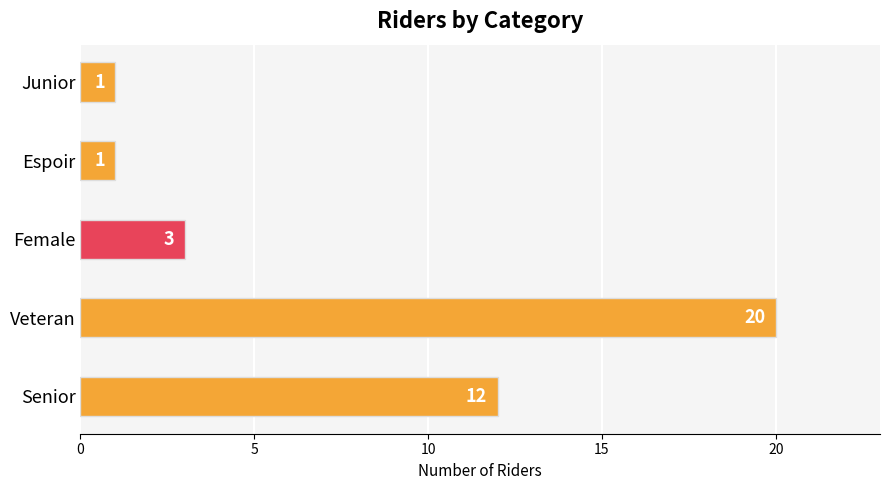

The chart shows a value of 1 at Junior. True or false?

True